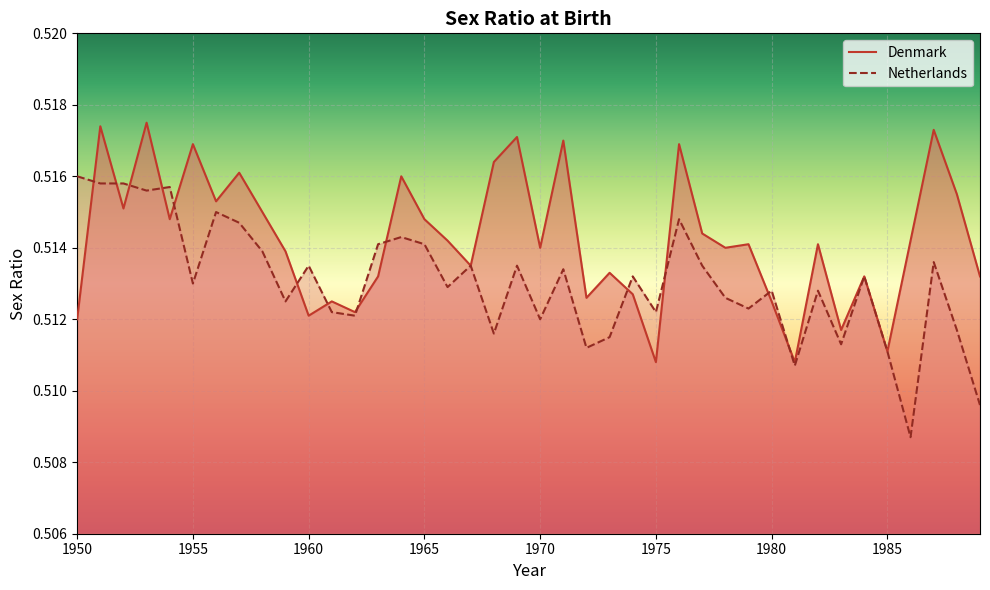

List the series in order of their peak value, highest first.

Denmark, Netherlands